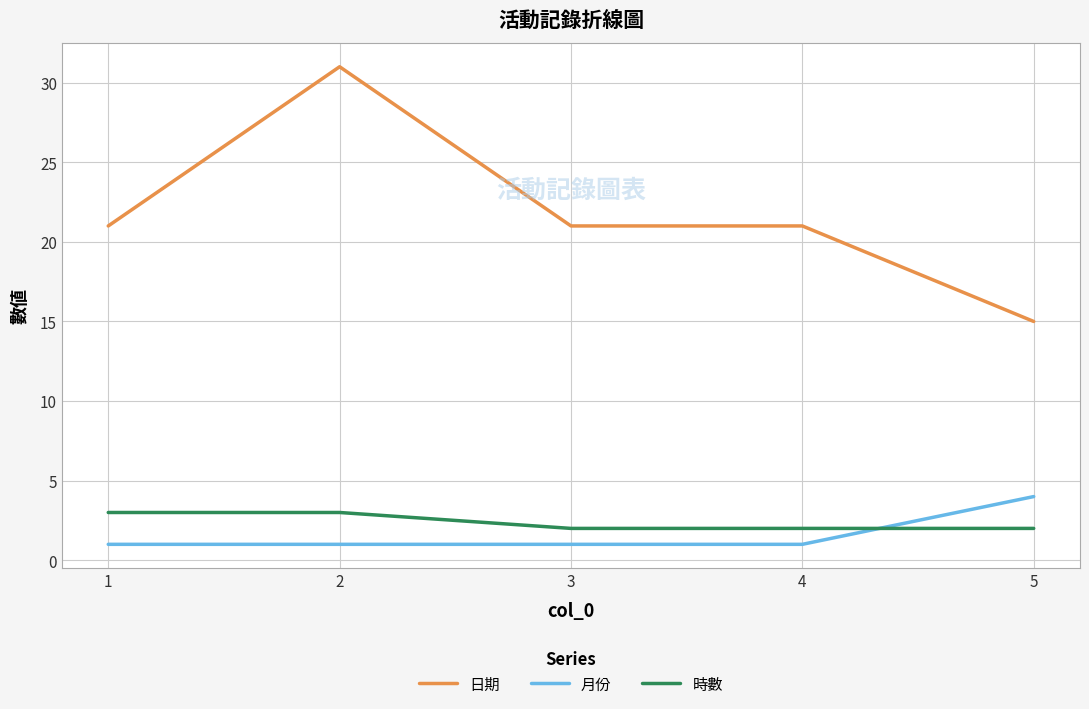

Does the chart display data point markers on the line(s)?

No